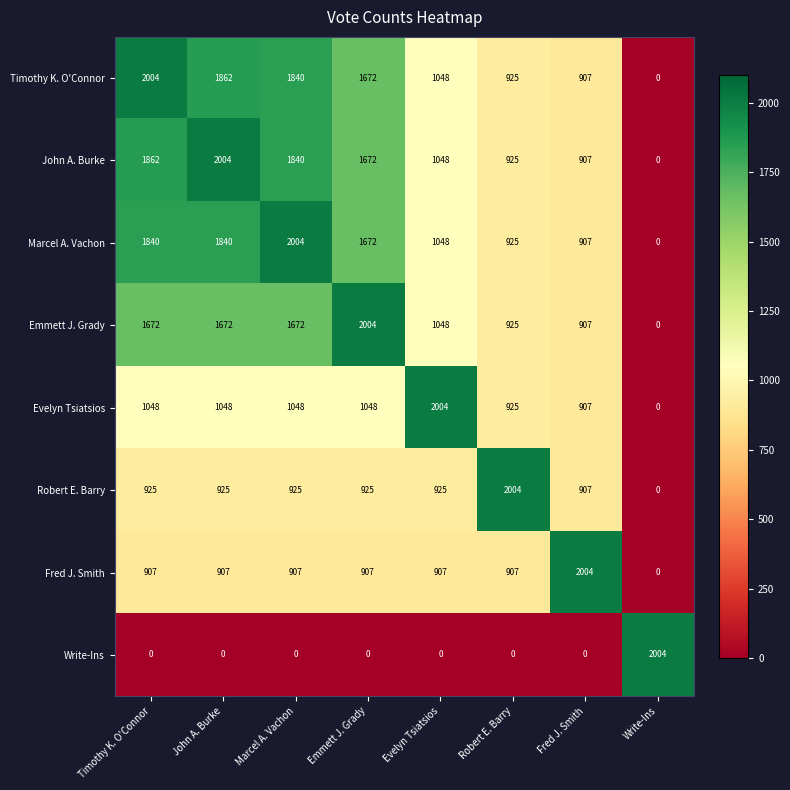

What is the greatest value displayed?

2004